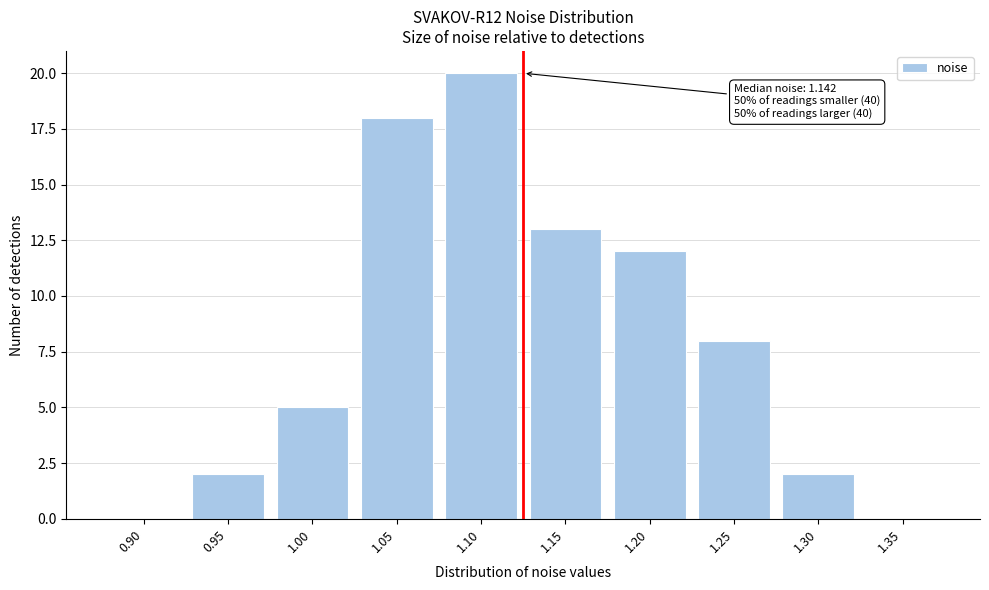

Reading left to right, what are all the values shown in this chart?

0.90=0	0.95=2	1.00=5	1.05=18	1.10=20	1.15=13	1.20=12	1.25=8	1.30=2	1.35=0